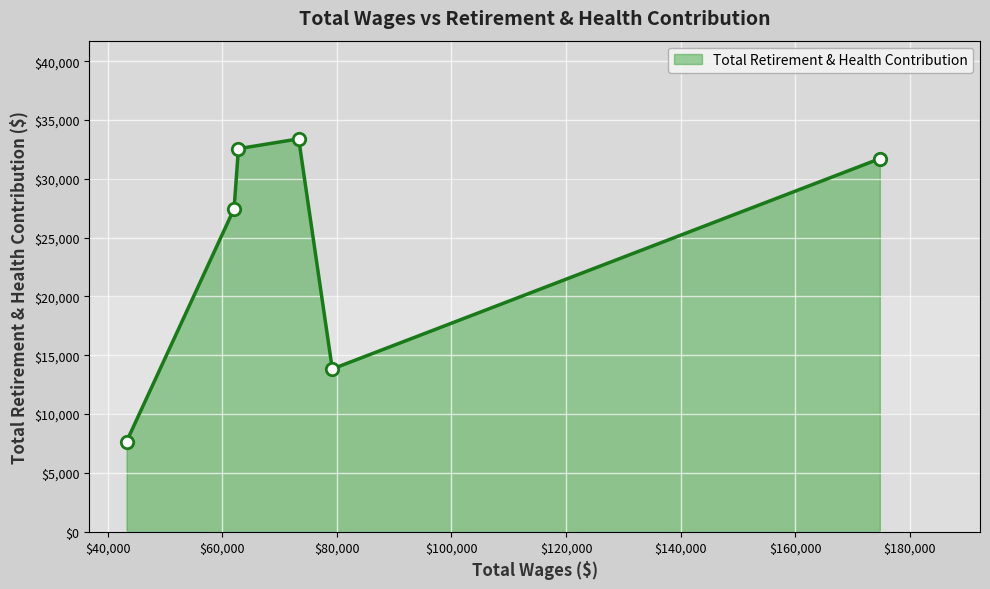

How many interior local valleys (lower than both neighbors) does the data have?

1